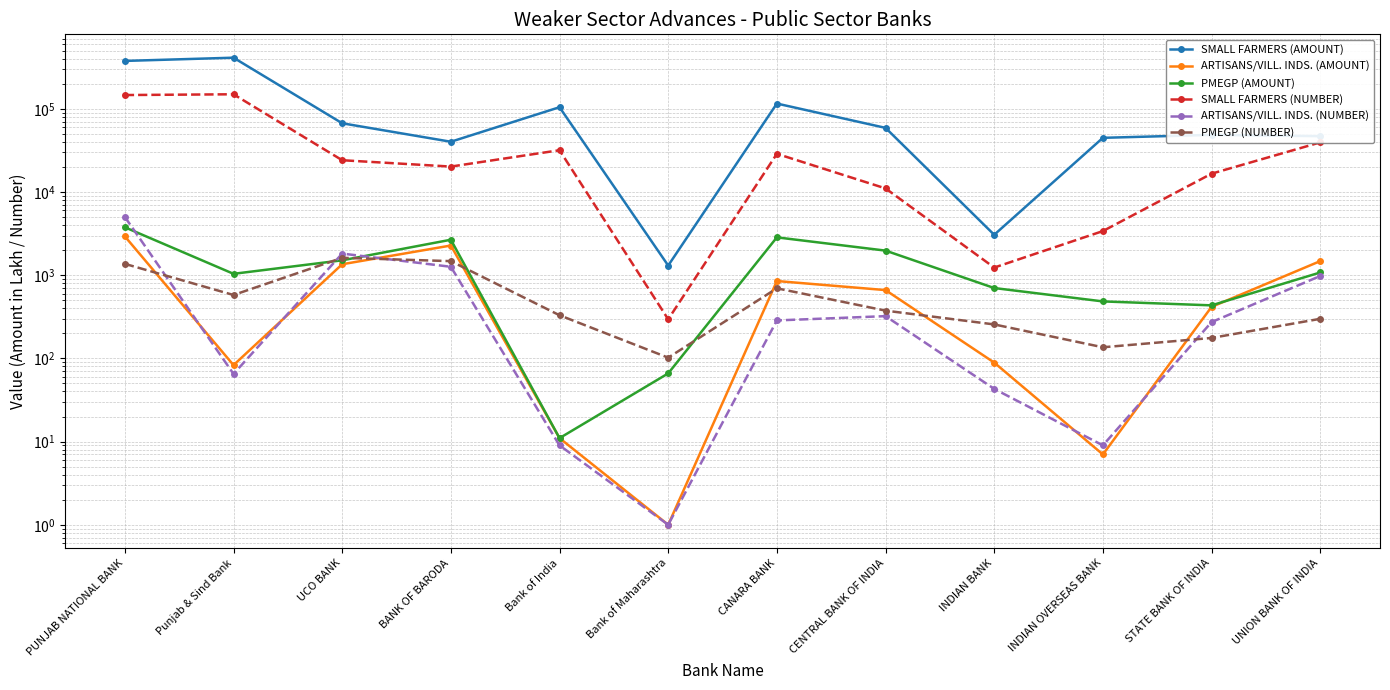

At which category is the sum across all series the highest?

Punjab & Sind Bank